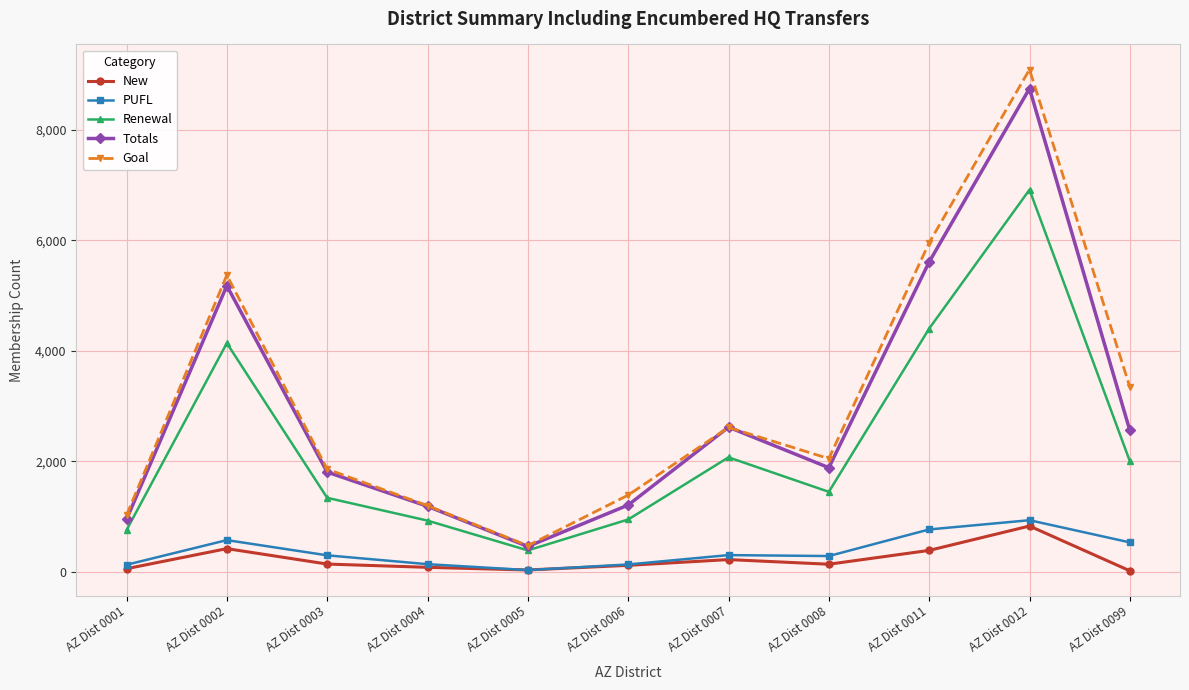

What is the difference between the New values at AZ Dist 0004 and AZ Dist 0007?

140